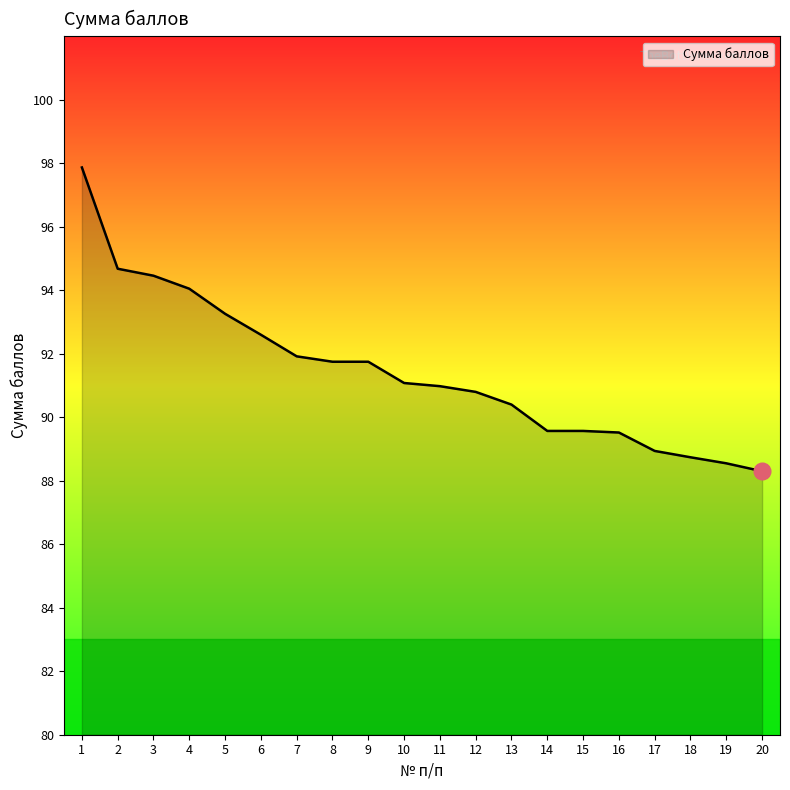

Approximately how many times larger is the value at 16 compared to 15?

1.0